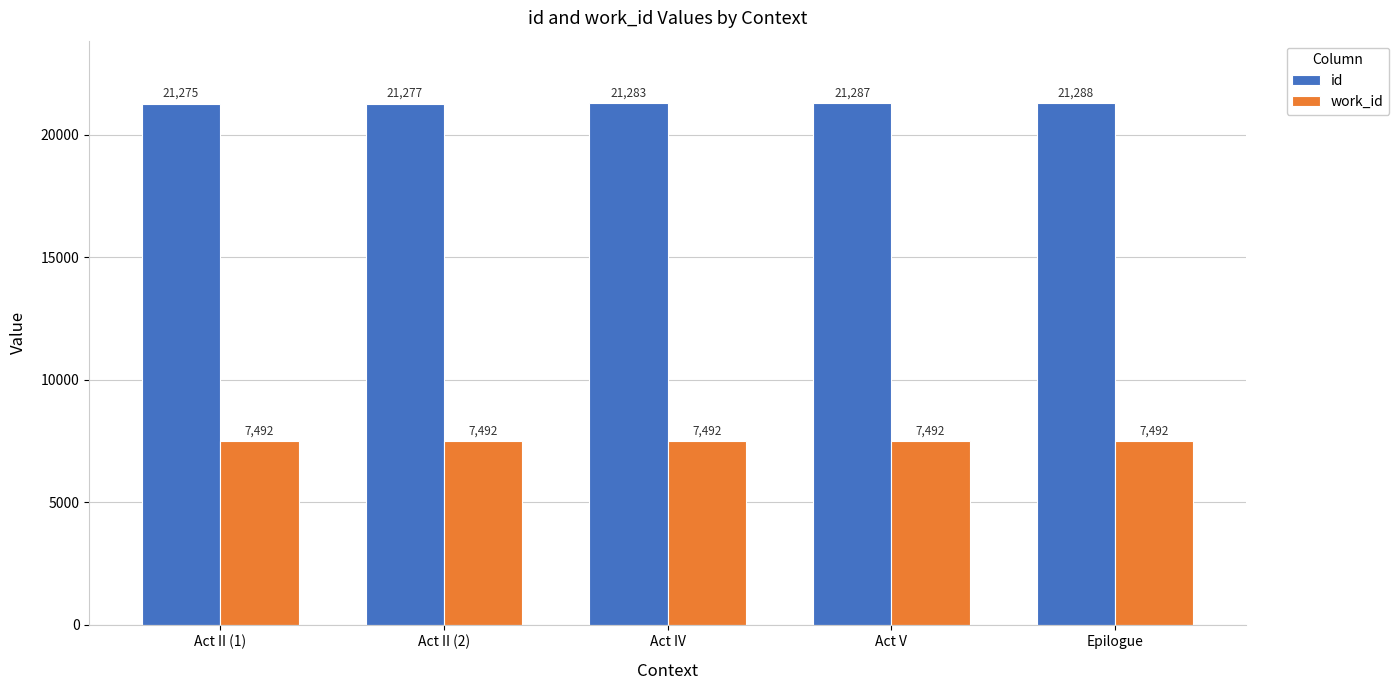

How many bars are there in total?

10